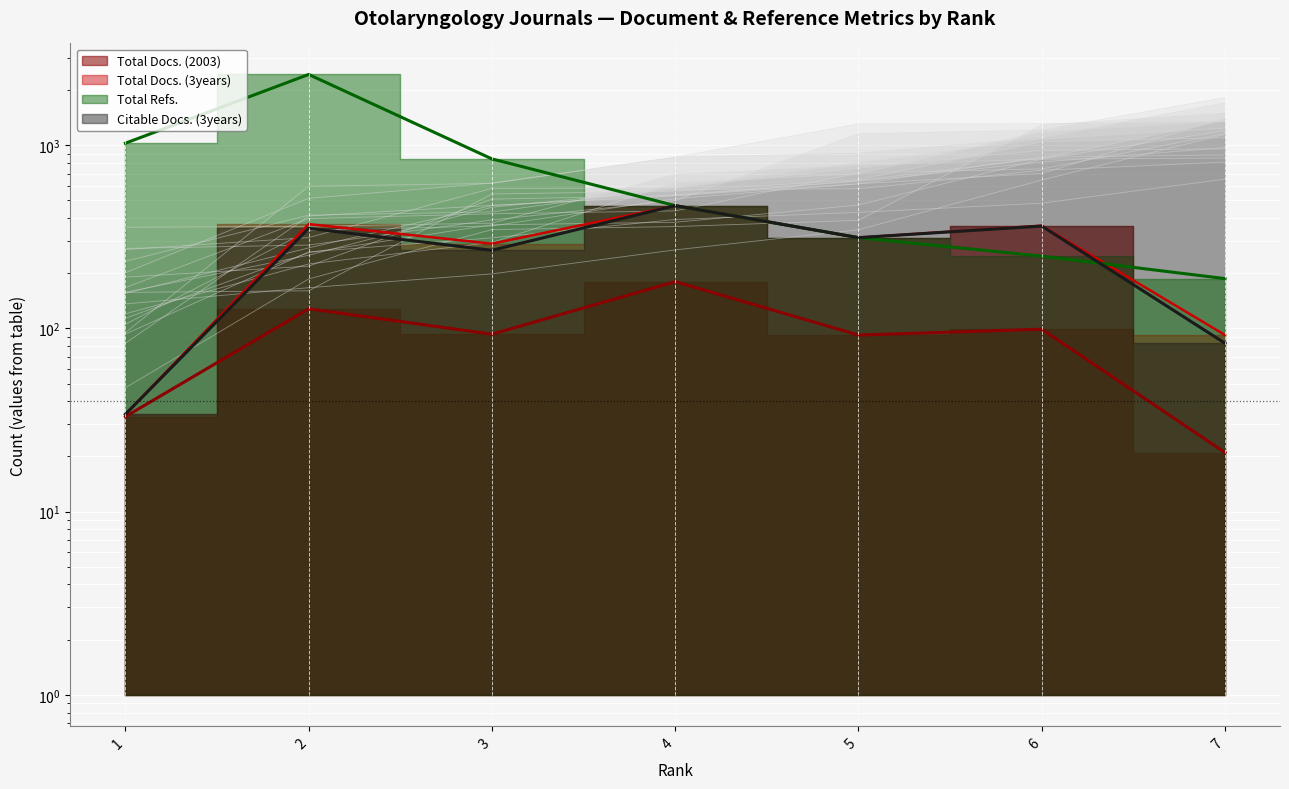

Is it true that Total Refs. equals 2434 at 2?

True